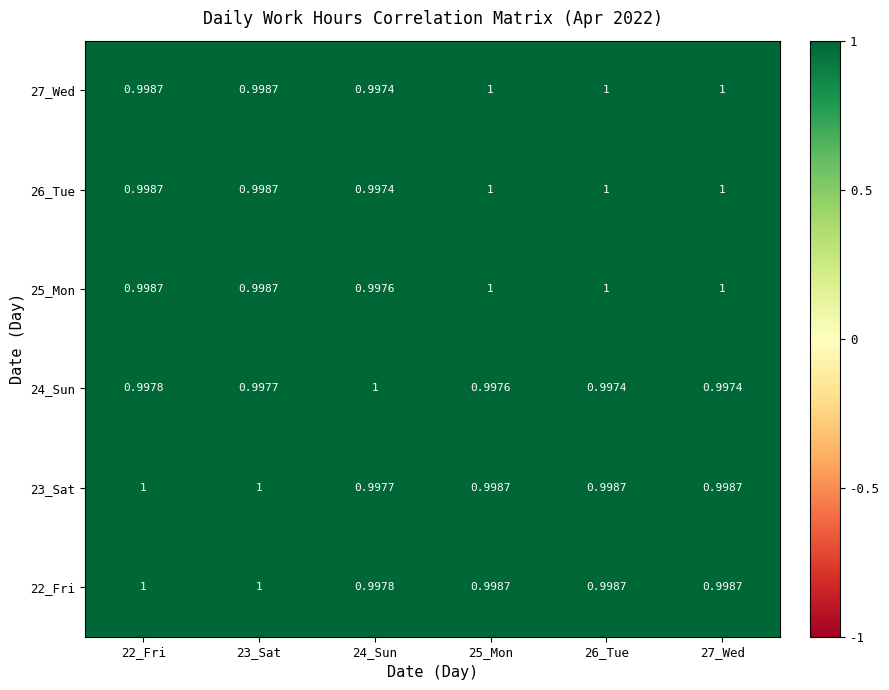

At which category is the sum across all series the highest?

25_Mon